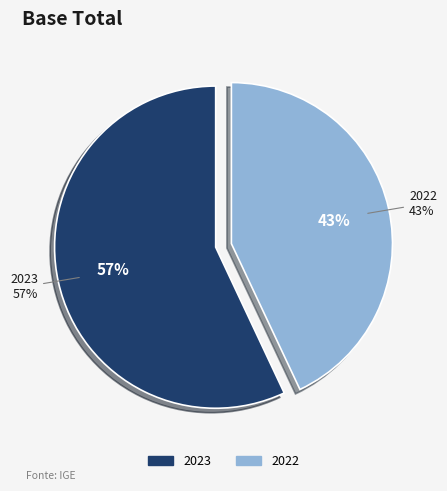

Is 2023 the majority of the pie?

Yes